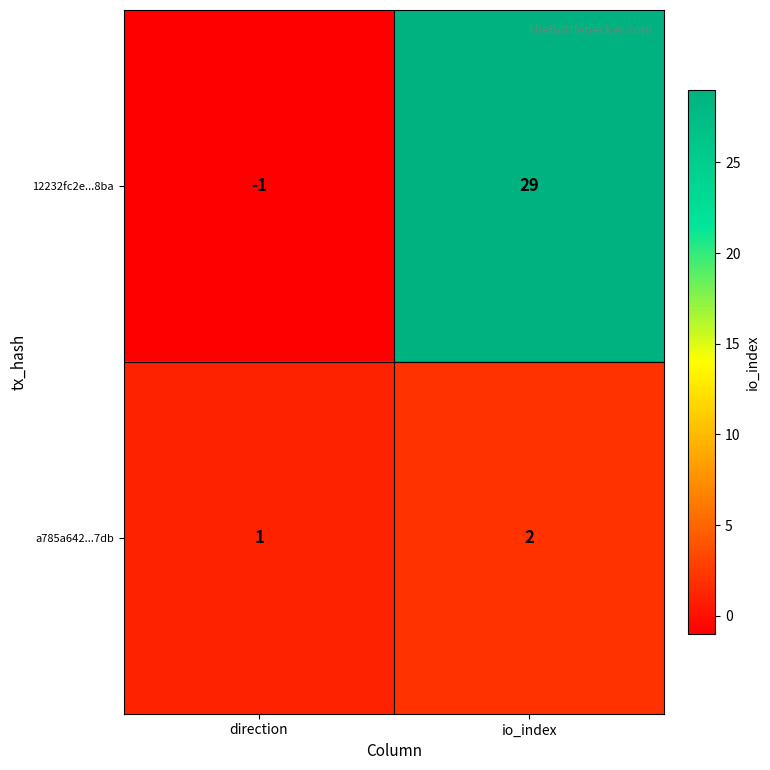

At which label does 12232fc2e...8ba reach its minimum?

direction